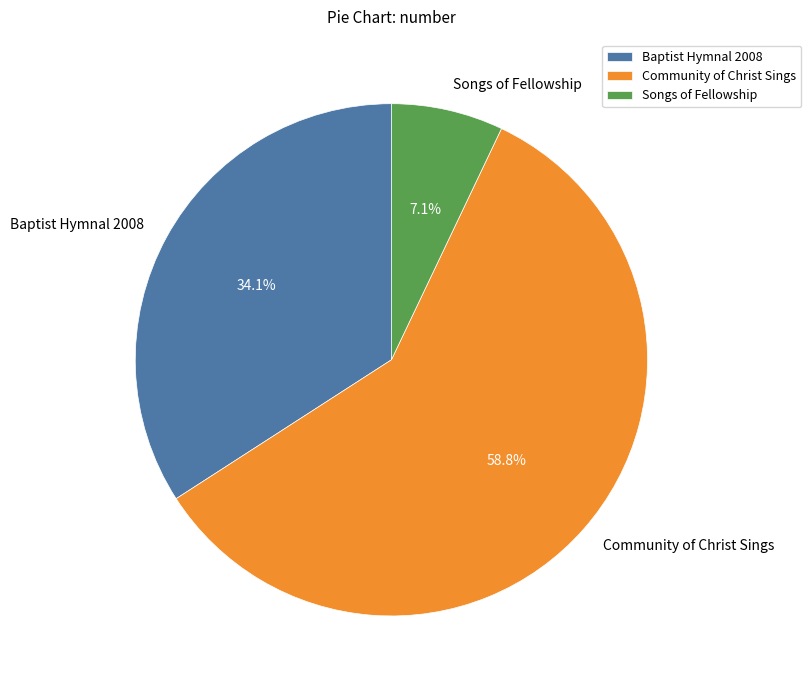

Is it true that Songs of Fellowship is 7% of the pie?

True